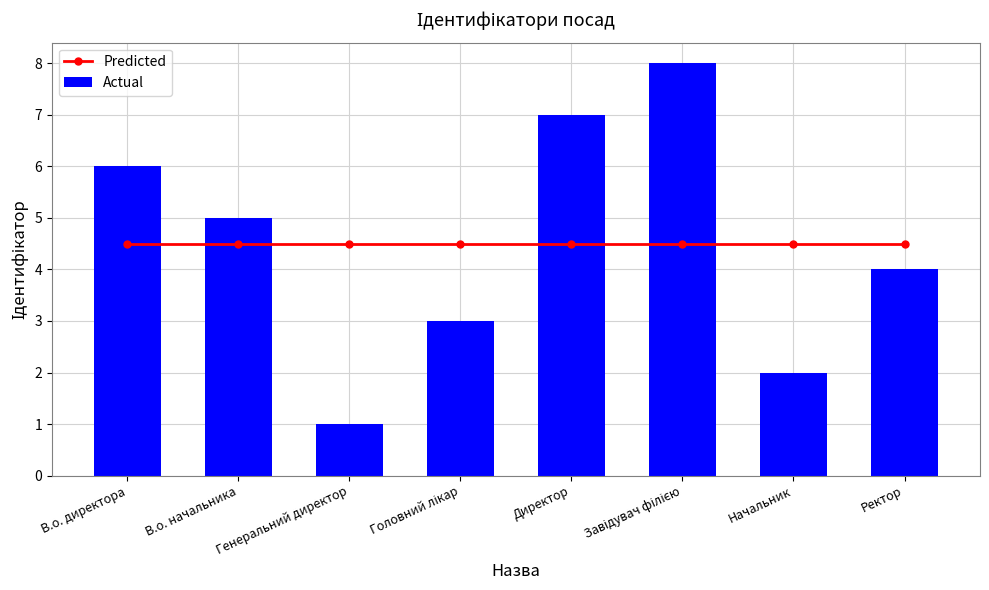

Is it true that Actual equals 1 at Ректор?

False